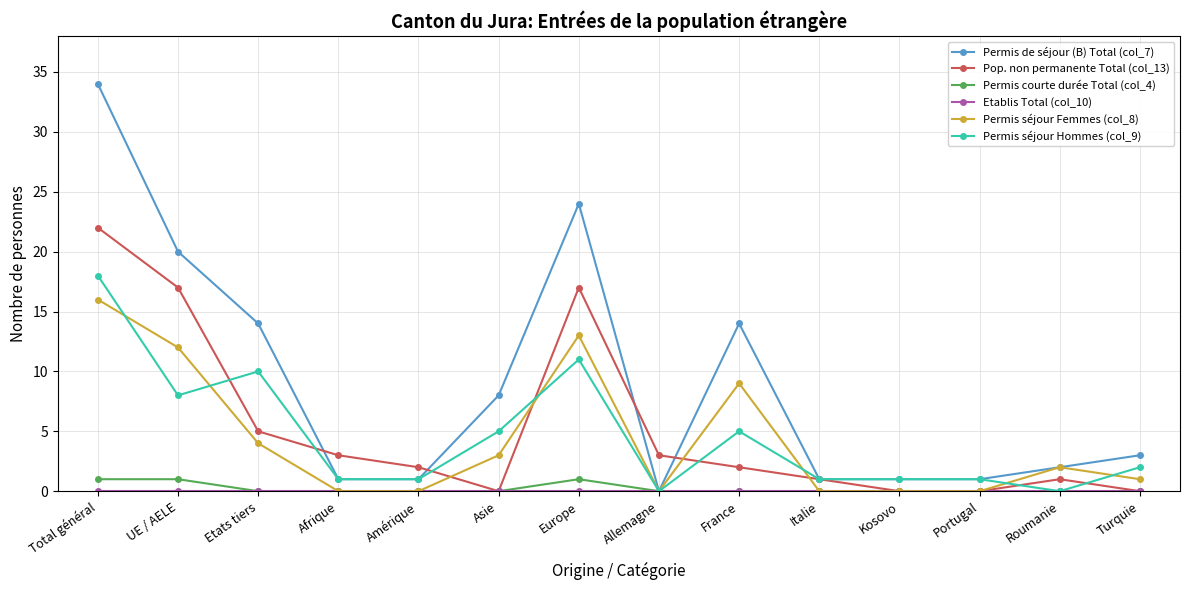

How many lines are shown in the chart?

6